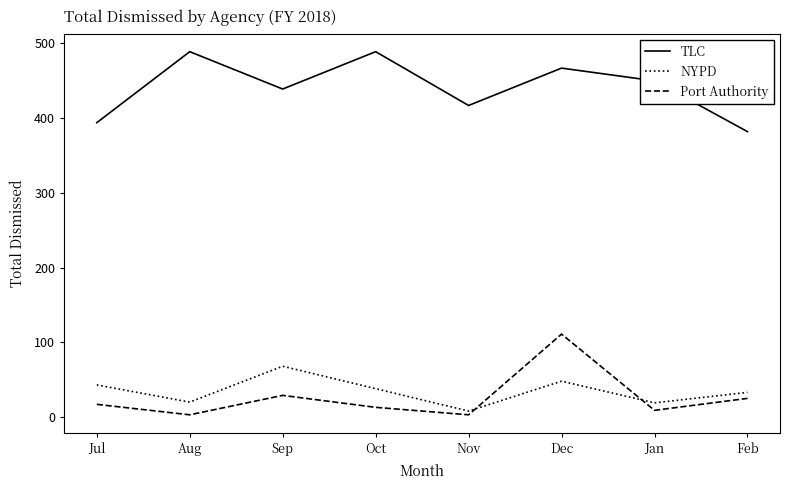

True or false: NYPD and TLC cross at least once.

False